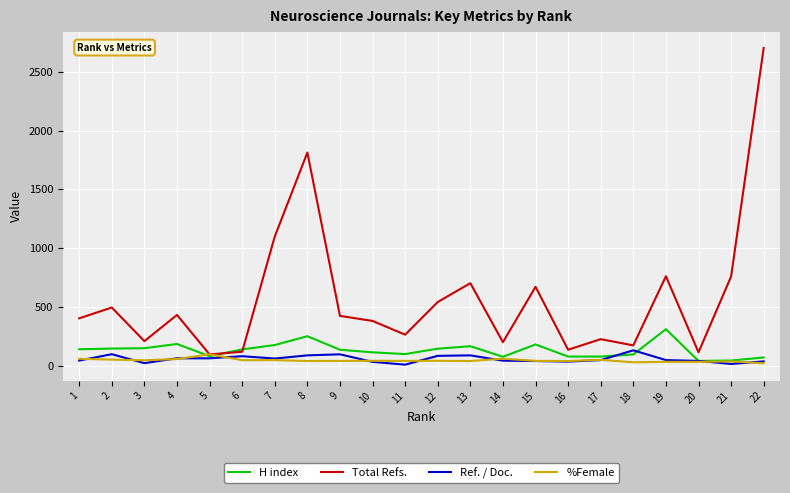

What is the total value across all series at 11?

417